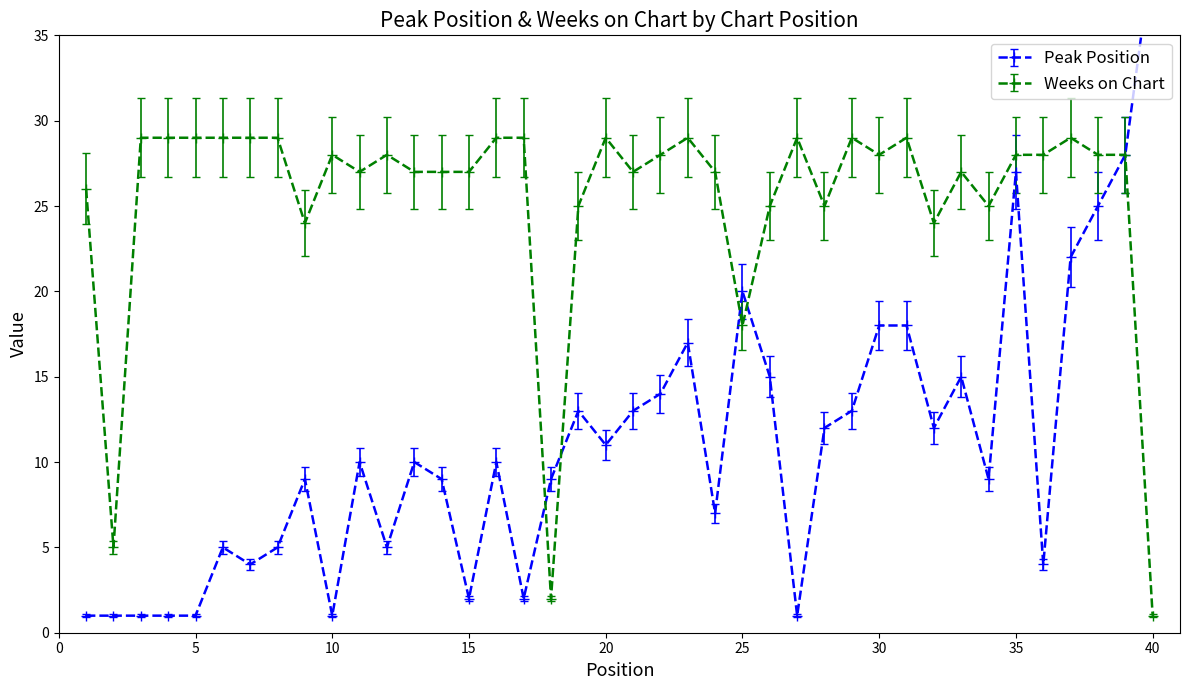

Which has a higher value, 38 or 35?

35